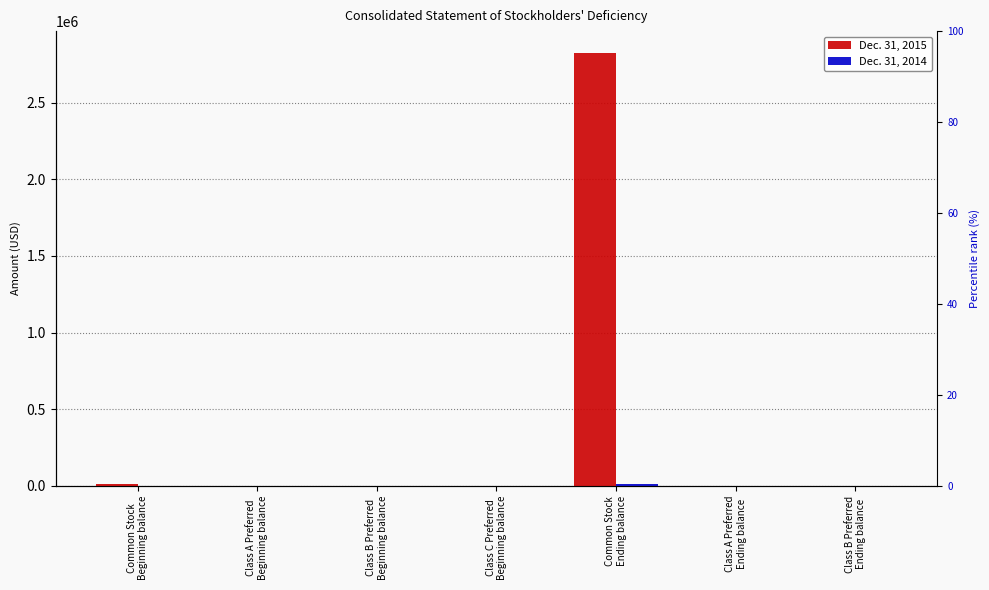

Between Class A Preferred
Beginning balance and Class B Preferred
Ending balance, which series saw the biggest shift?

Dec. 31, 2015